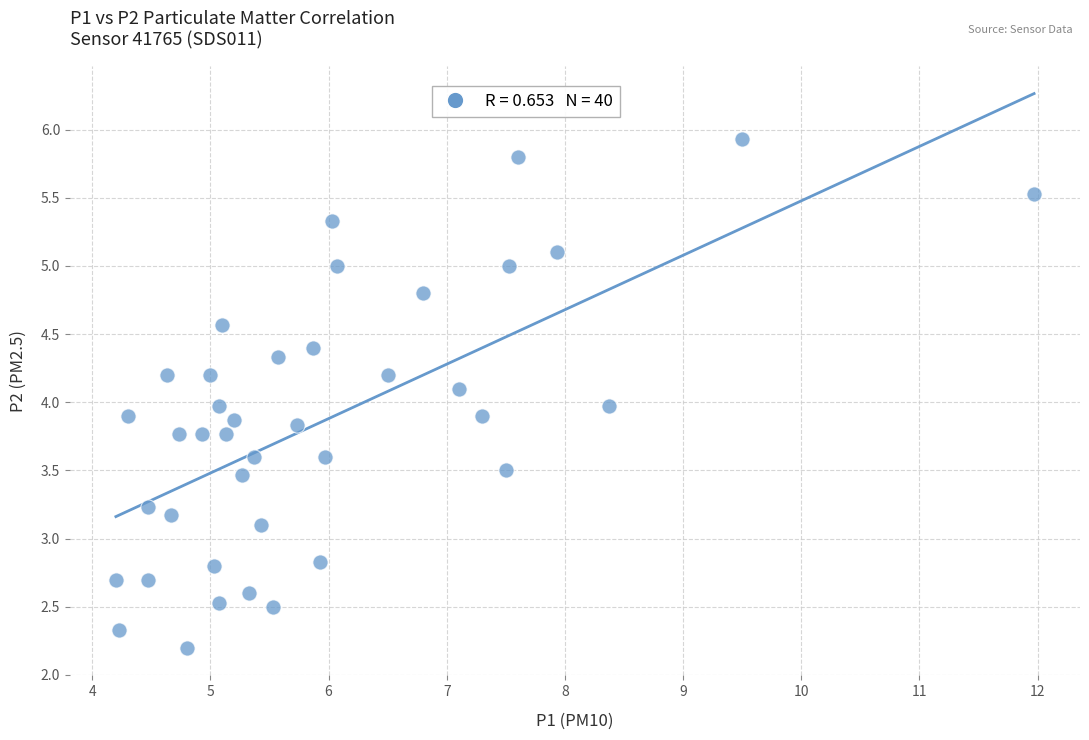

What is the range of X values (max minus min)?

7.8